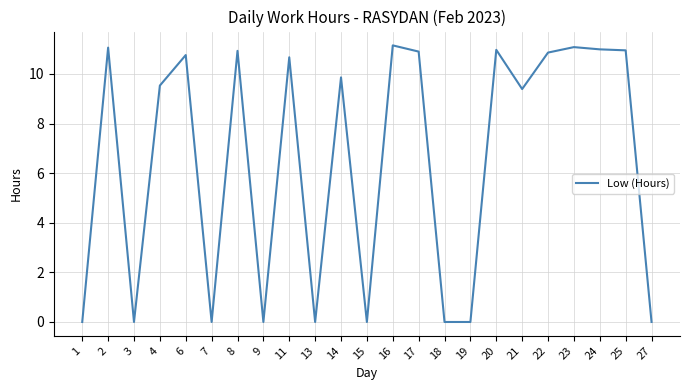

Which has a higher value, 1 or 4?

4